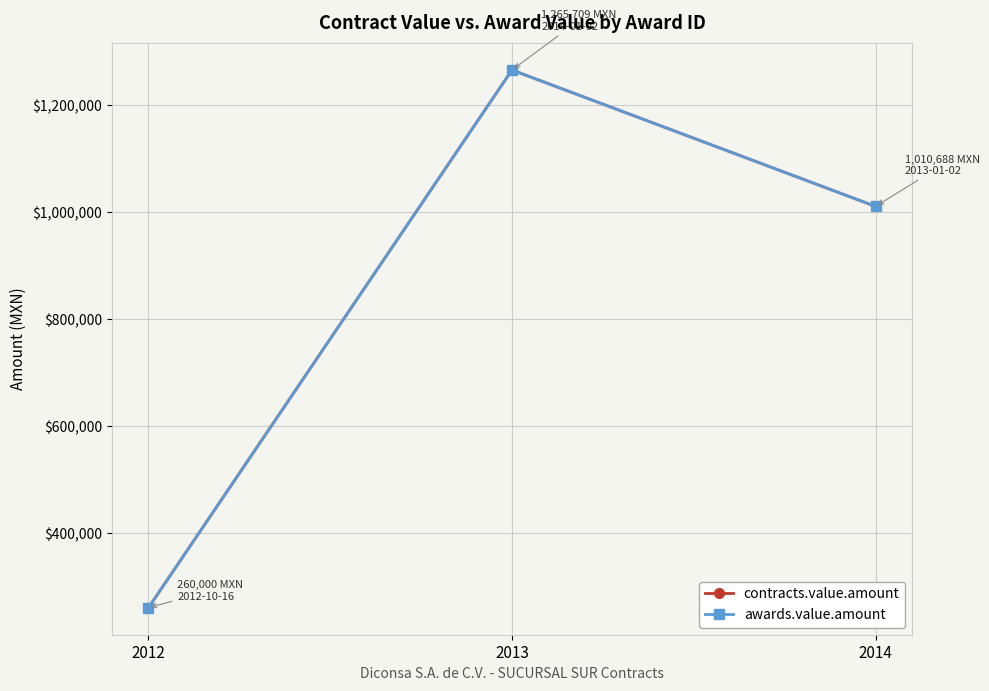

What is the value of the contracts.value.amount point at the 1st from the left?

260000.0